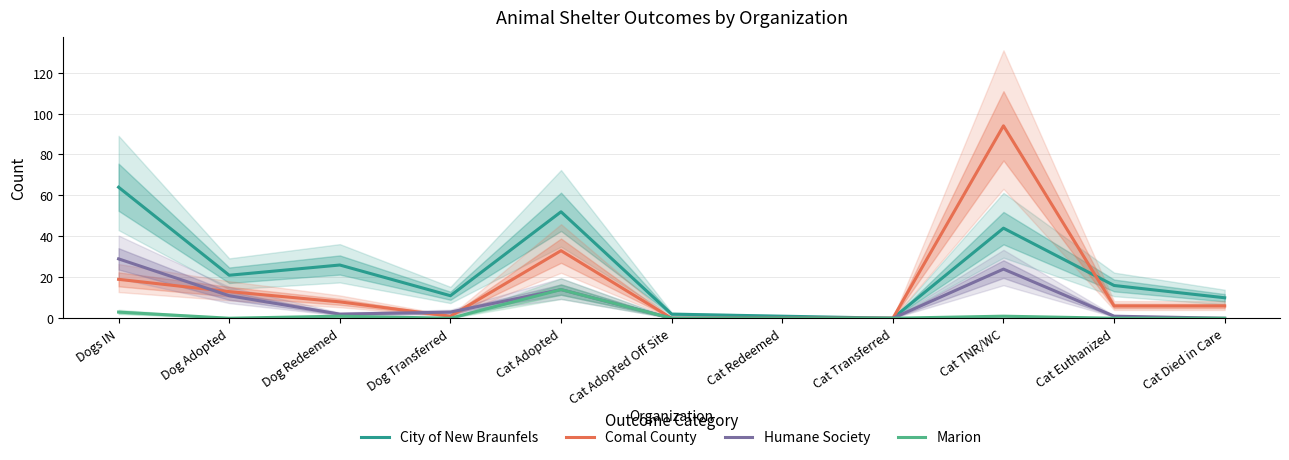

True or false: Comal County has more than 2 points higher than both neighbors.

False